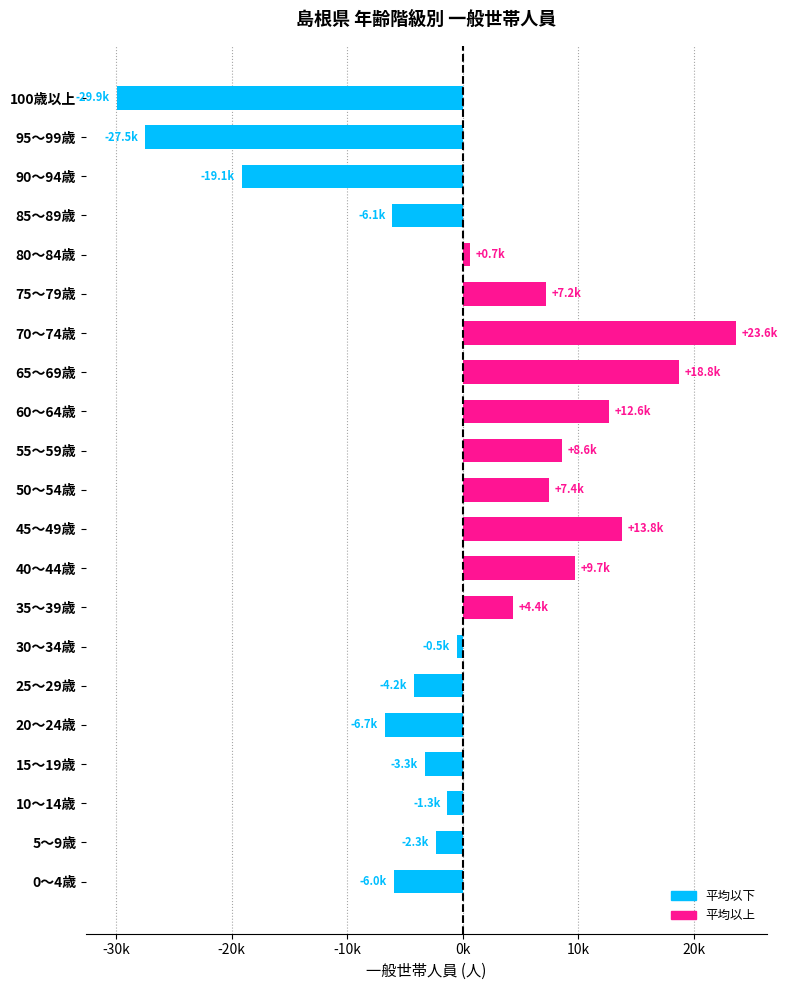

Does the chart contain any negative values?

Yes